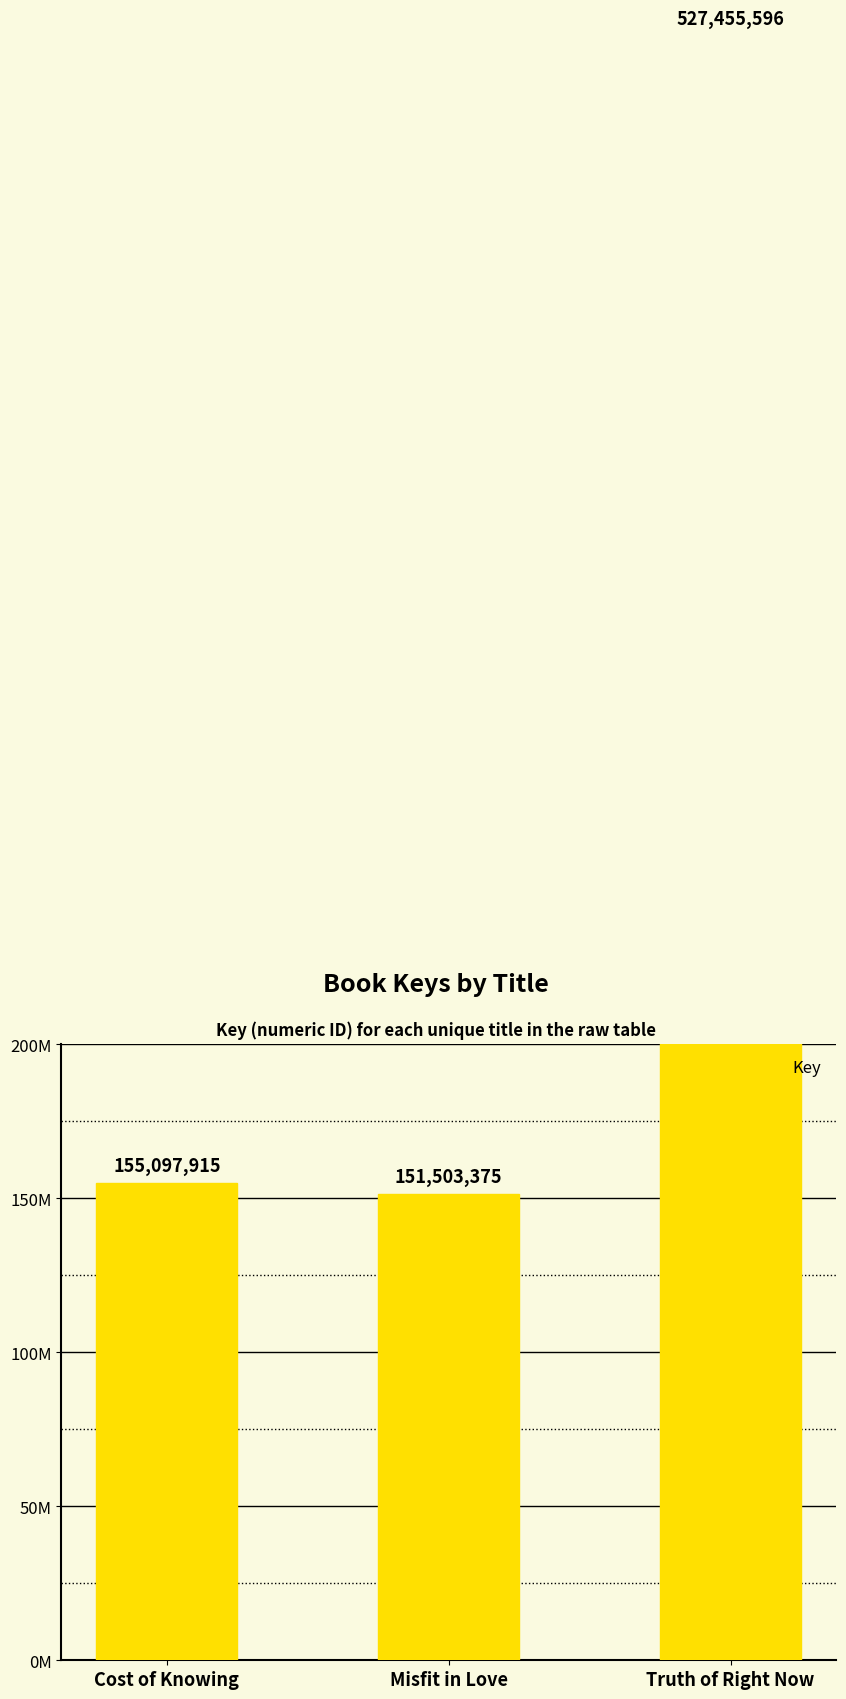

How many values exceed 155097915?

1